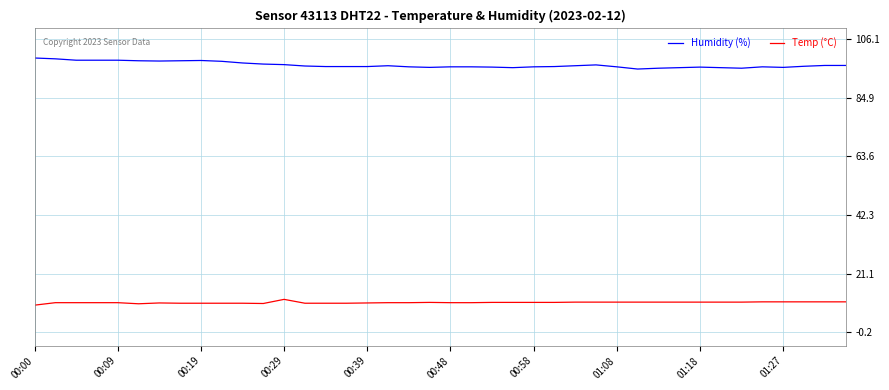

What are all the series names shown in the legend?

Humidity (%), Temp (°C)